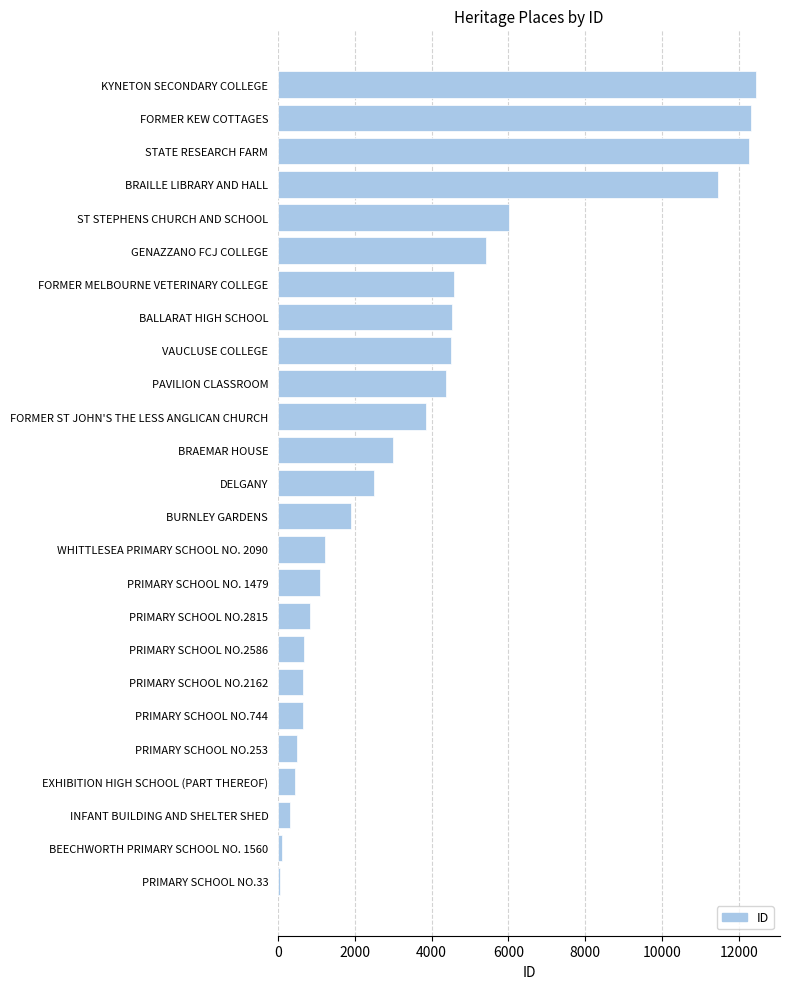

What is the difference between the values at INFANT BUILDING AND SHELTER SHED and PRIMARY SCHOOL NO.2815?

540